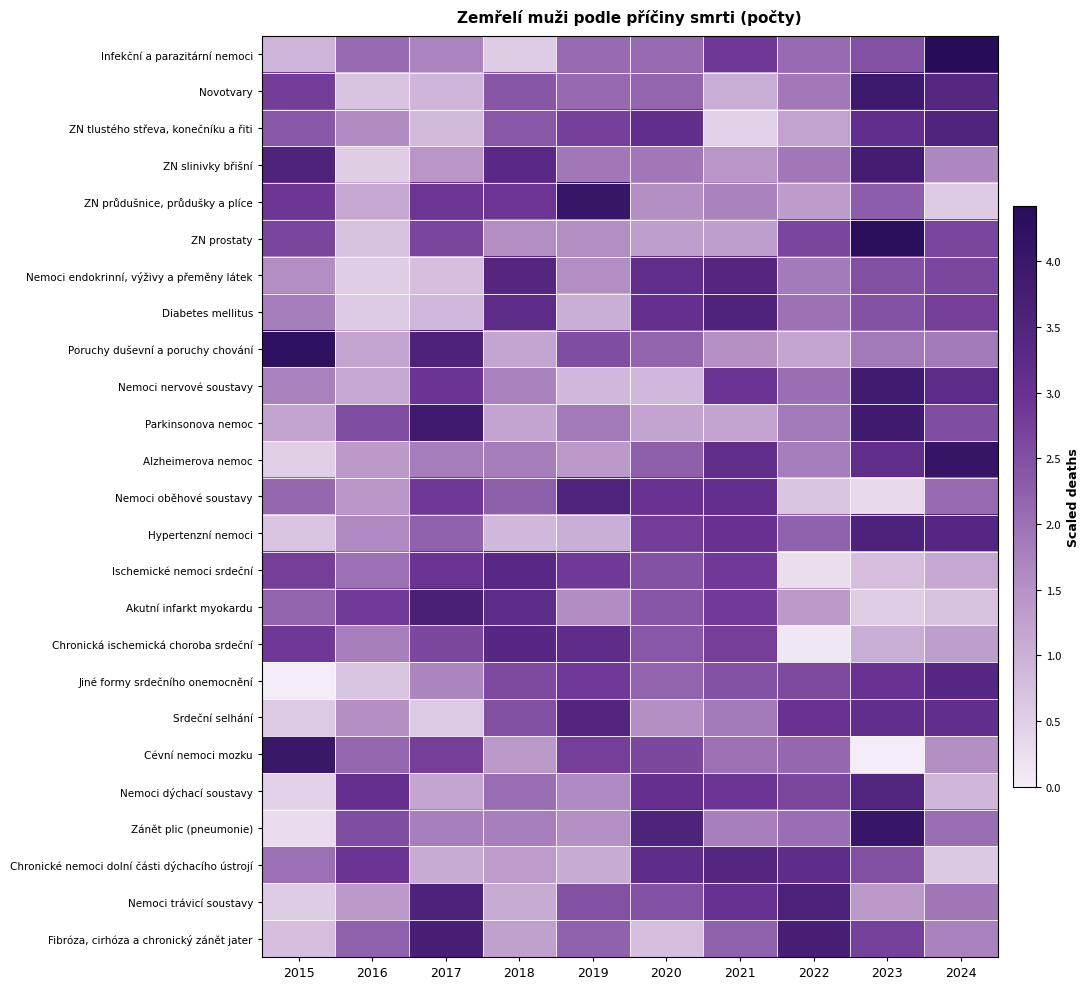

At which category is the sum across all series the highest?

2023